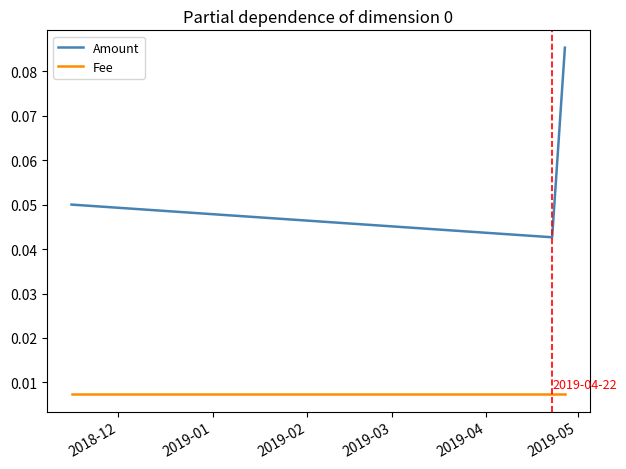

At how many categories does at least one series exceed 0?

3